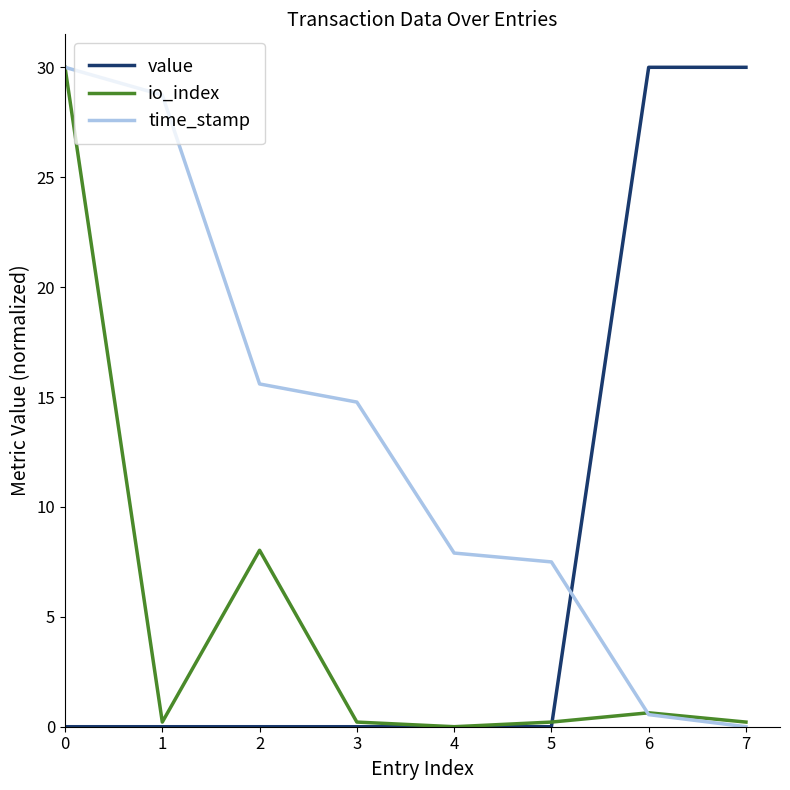

What is the average value of the time_stamp series?

13.1